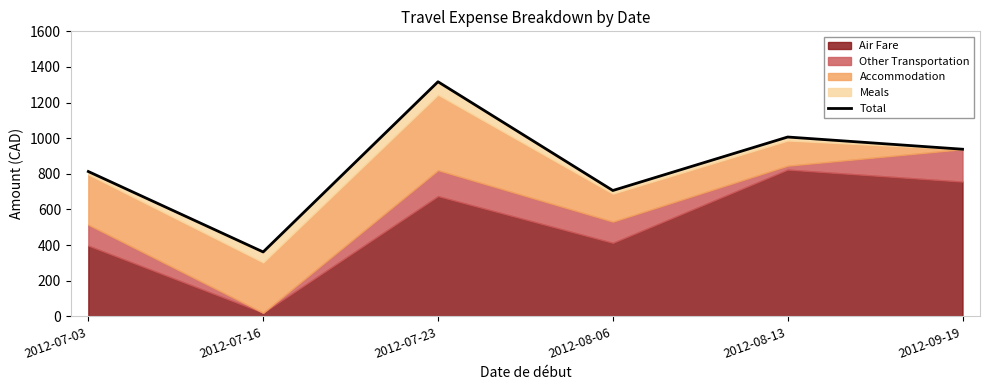

Rank the categories by value from lowest to highest.

2012-07-16, 2012-08-06, 2012-07-03, 2012-09-19, 2012-08-13, 2012-07-23